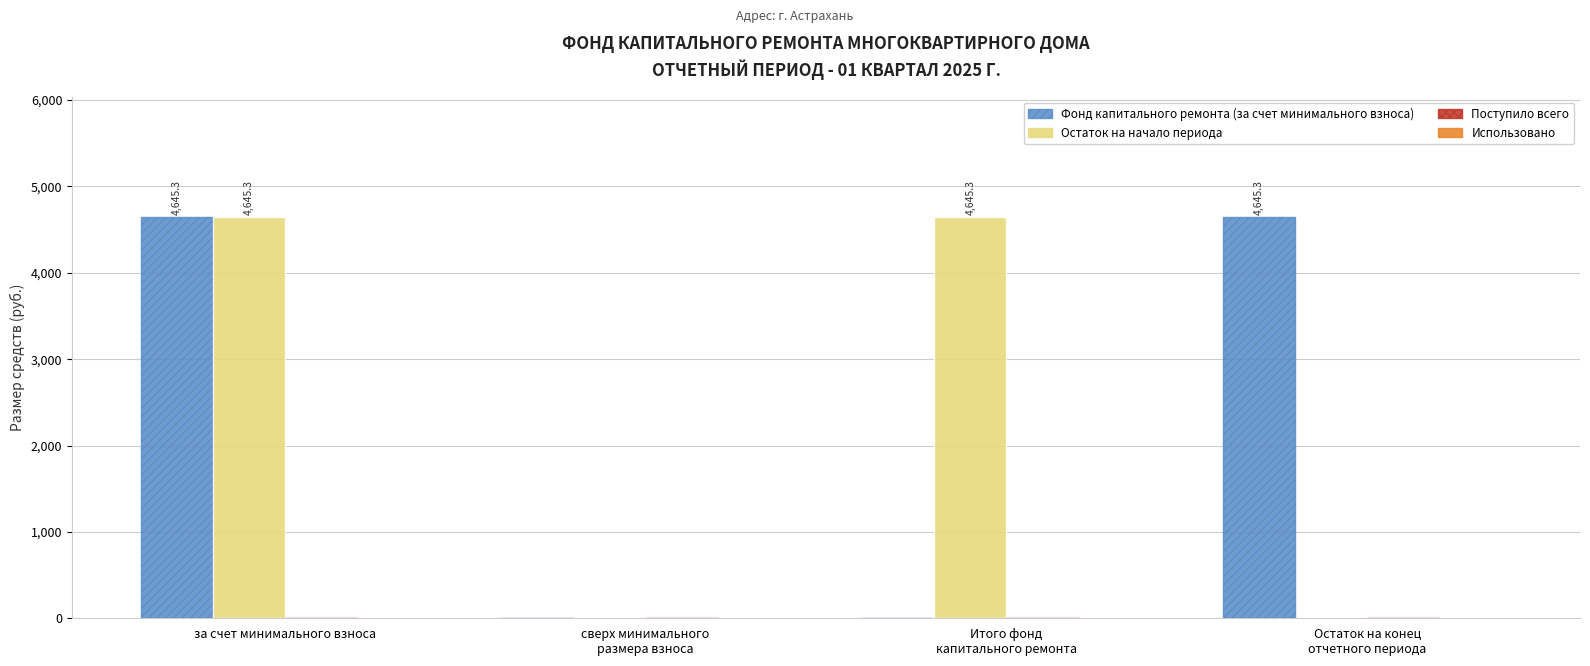

True or false: Остаток на начало периода has a value of 1377.8 at за счет минимального взноса.

False